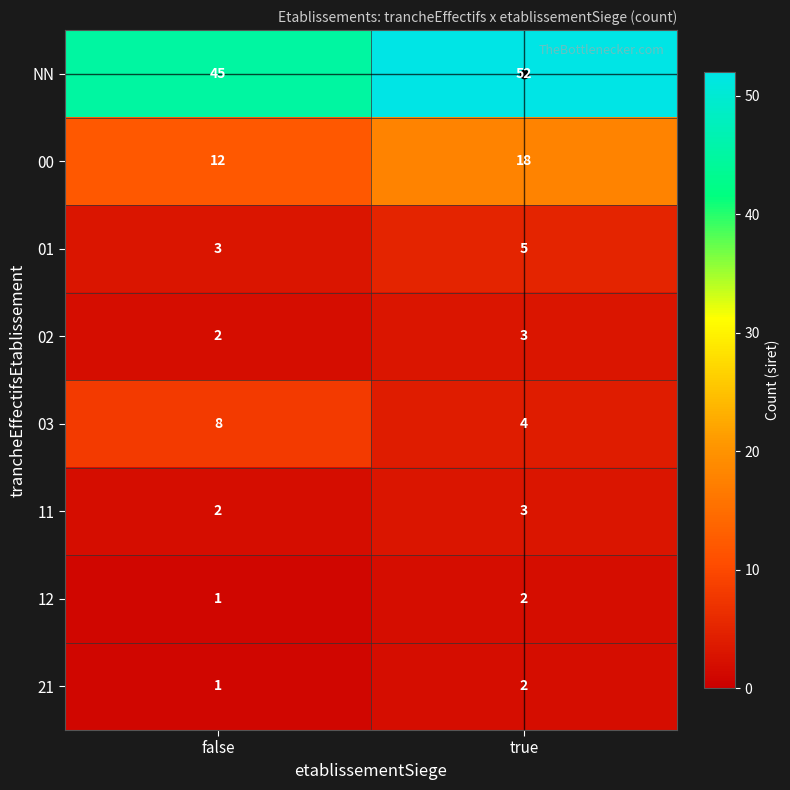

Which category has the highest value in the NN series?

true